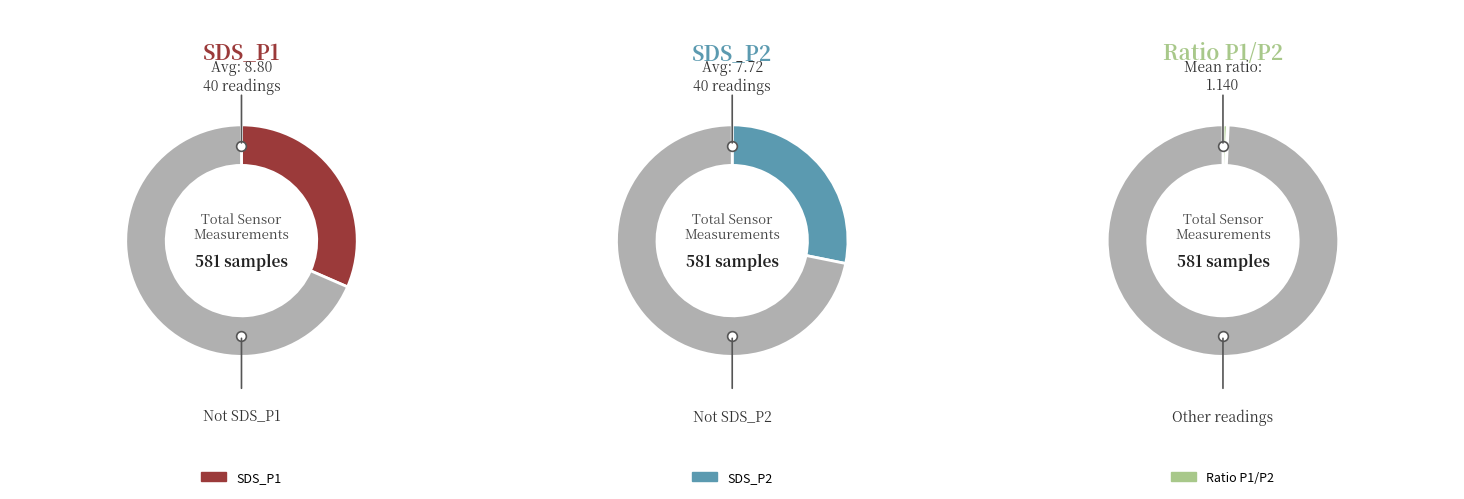

To the nearest percent, what is the difference between the largest and smallest slice percentages?

1%